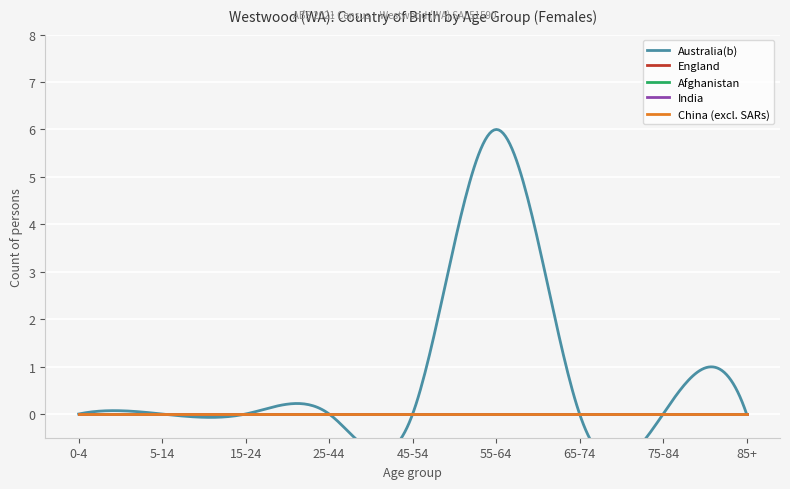

What are all the series names shown in the legend?

Australia(b), England, Afghanistan, India, China (excl. SARs)